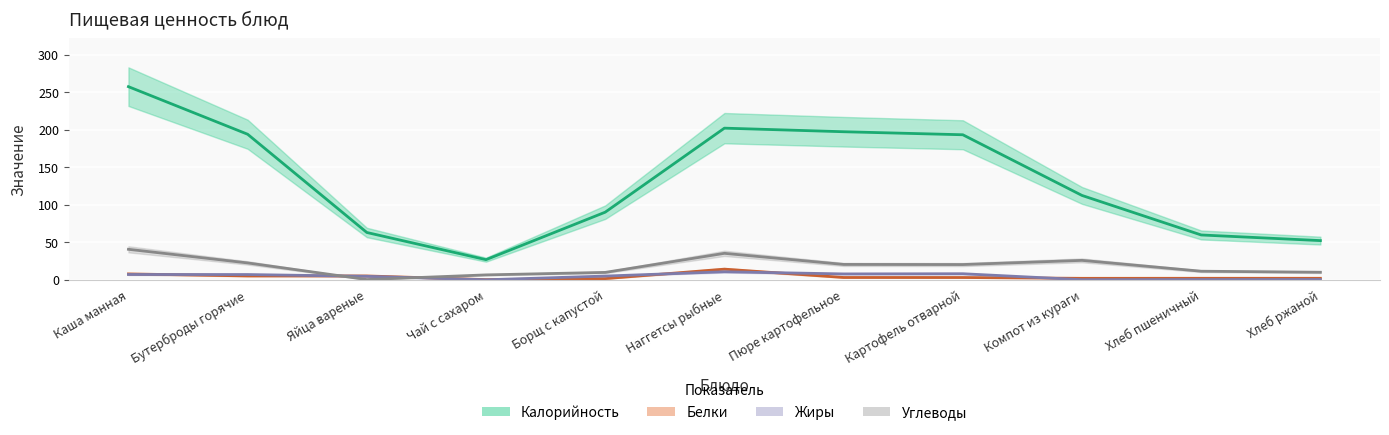

Reading left to right, transcribe all the data shown in this chart.

Калорийность: 257.3	193.9	63.0	26.8	90.1	202.0	197.2	193.2	112.4	59.7	52.2
Белки: 7.8	5.1	5.1	0.2	1.5	14.2	3.1	3.0	1.9	2.0	2.0
Жиры: 7.0	7.0	4.6	0.0	4.9	10.7	7.8	8.1	0.1	0.3	0.4
Углеводы: 40.6	22.4	0.3	6.5	9.8	35.2	20.4	20.3	25.9	11.4	10.0